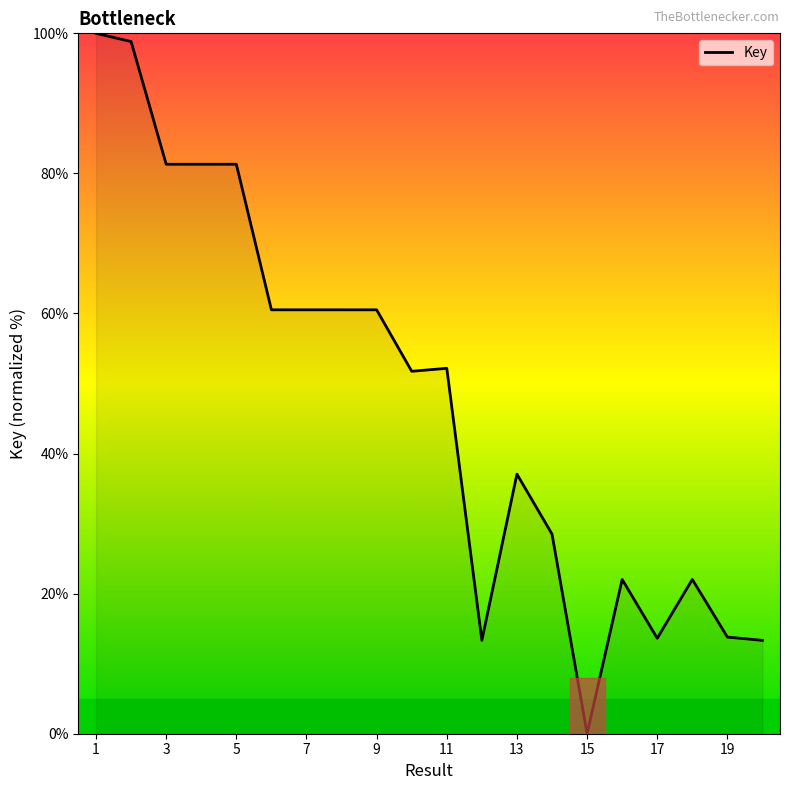

What is the greatest value displayed?

100.0